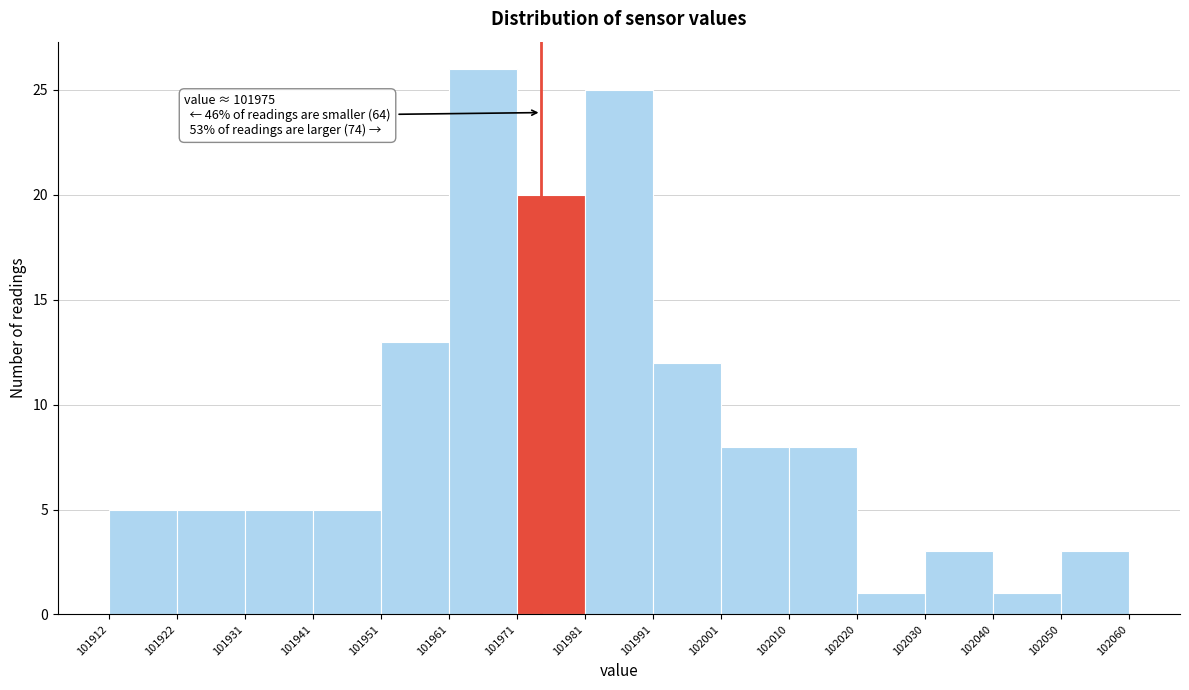

Which range on the x-axis has the tallest bar?

101961 to 101971